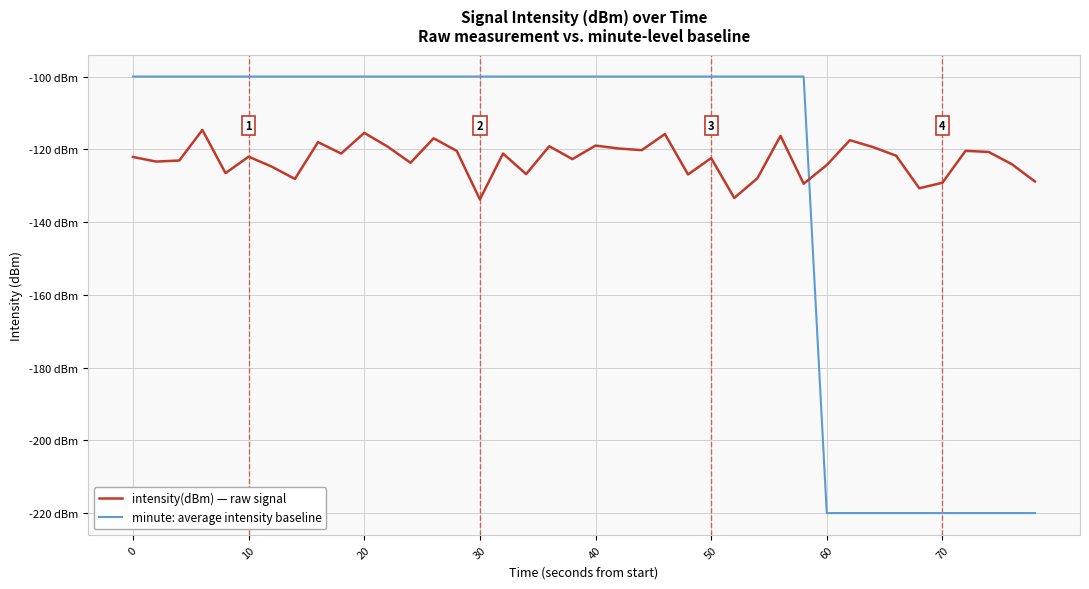

List the series in order of their overall mean, highest first.

intensity(dBm) — raw signal, minute: average intensity baseline